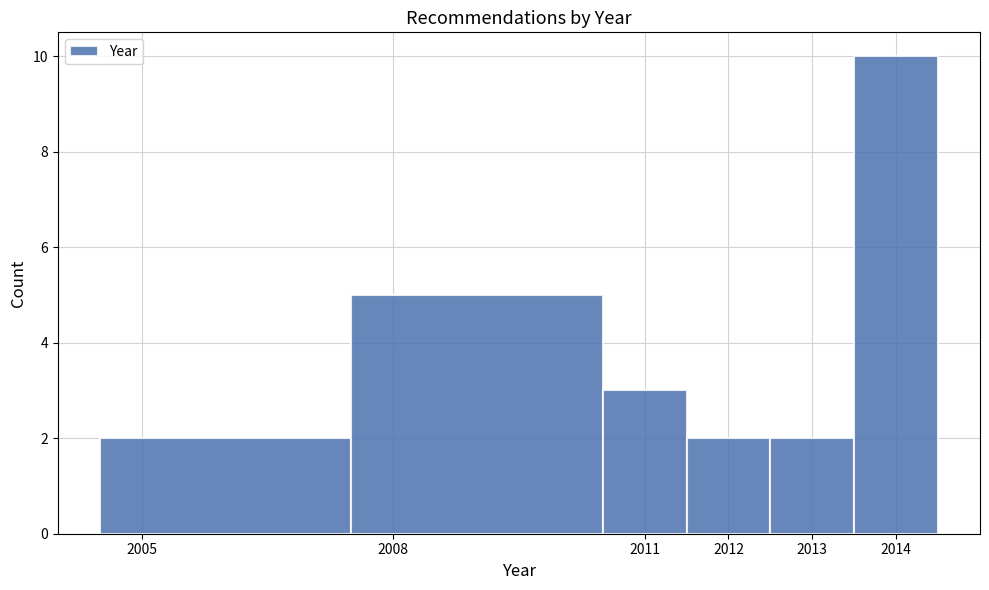

How tall is the bar that spans 2010.5 to 2011.5 on the x-axis? The values are not printed on the chart, so give them approximately, as read against the axis.

3